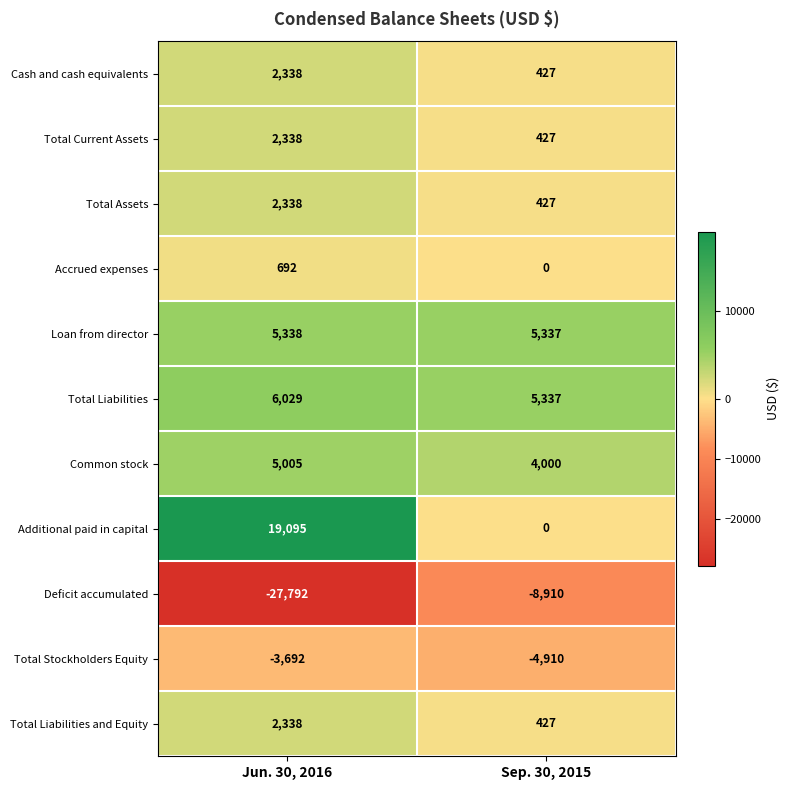

Which series changed the most between Jun. 30, 2016 and Sep. 30, 2015?

Additional paid in capital